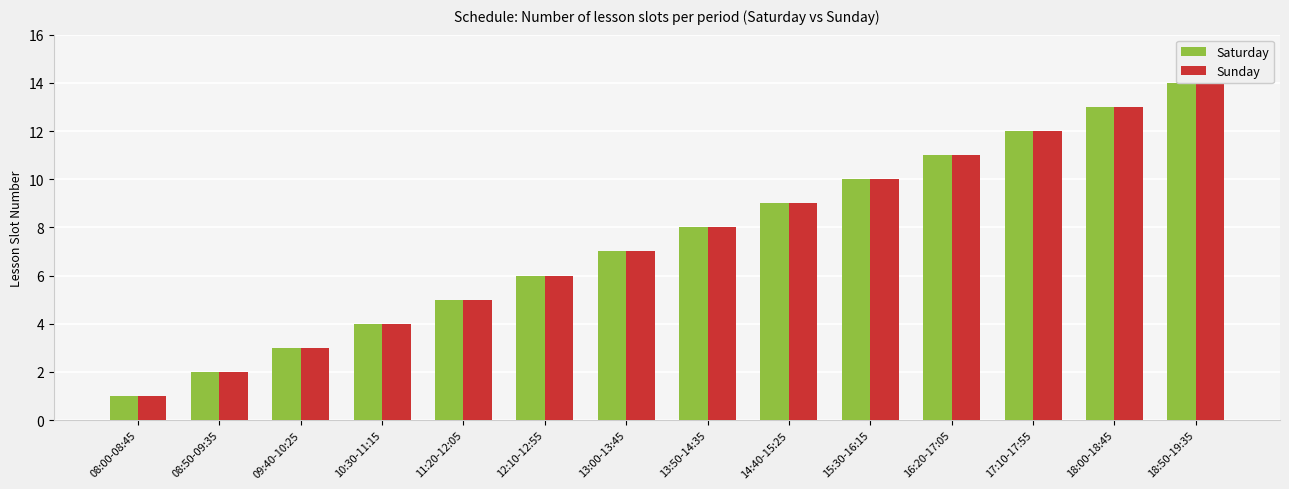

What is the maximum value shown in the chart?

14